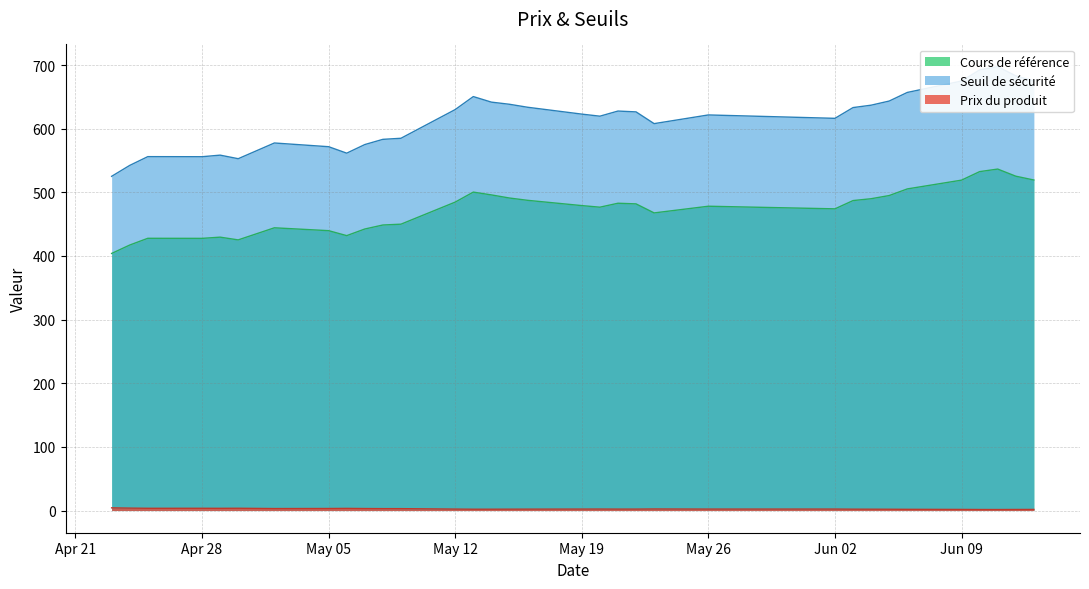

At which label does Seuil de sécurité reach its minimum?

2025-04-23